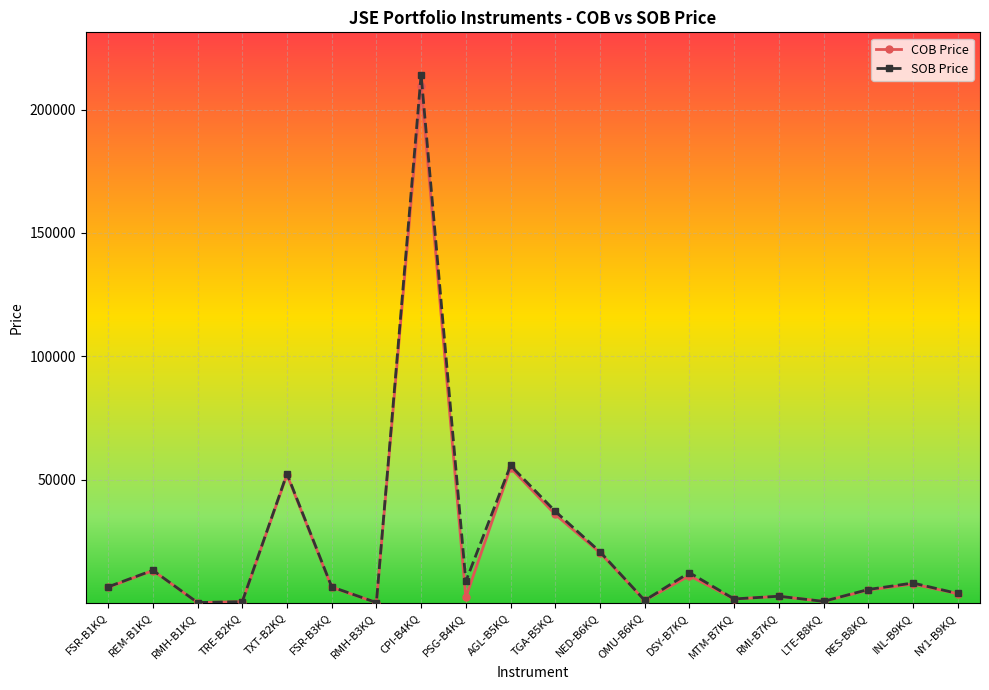

Is the value of COB Price at CPI-B4KQ greater than the value of SOB Price at TGA-B5KQ?

Yes